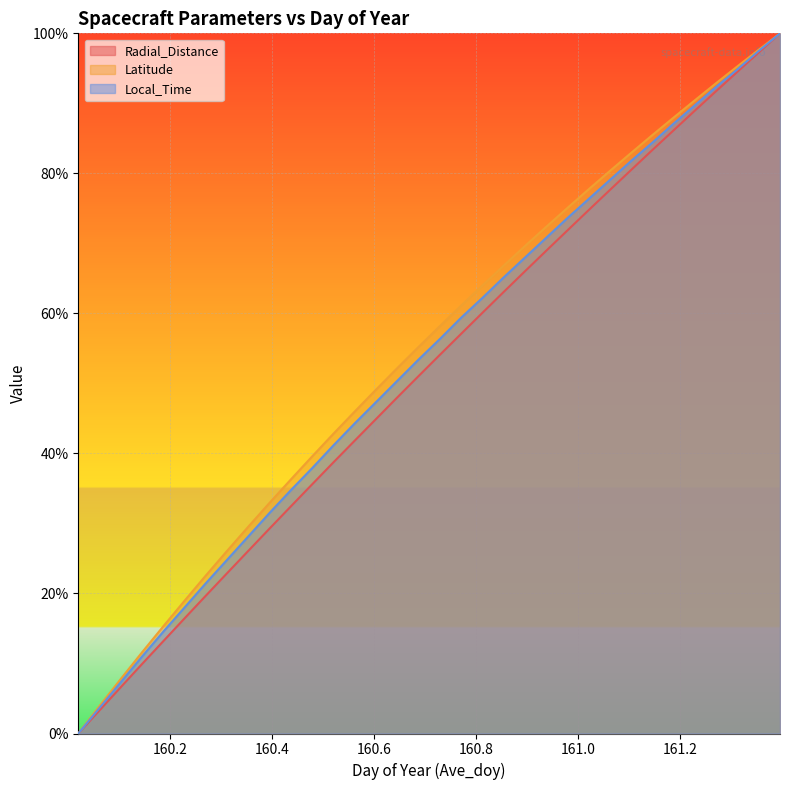

How many lines are shown in the chart?

3